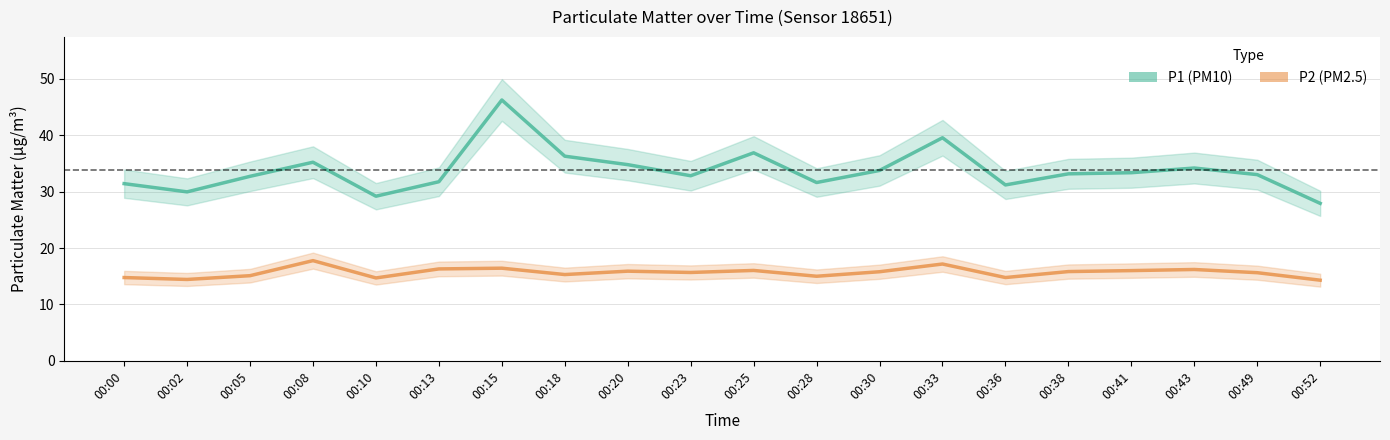

What is the average value of the P2 (PM2.5) series?

15.7